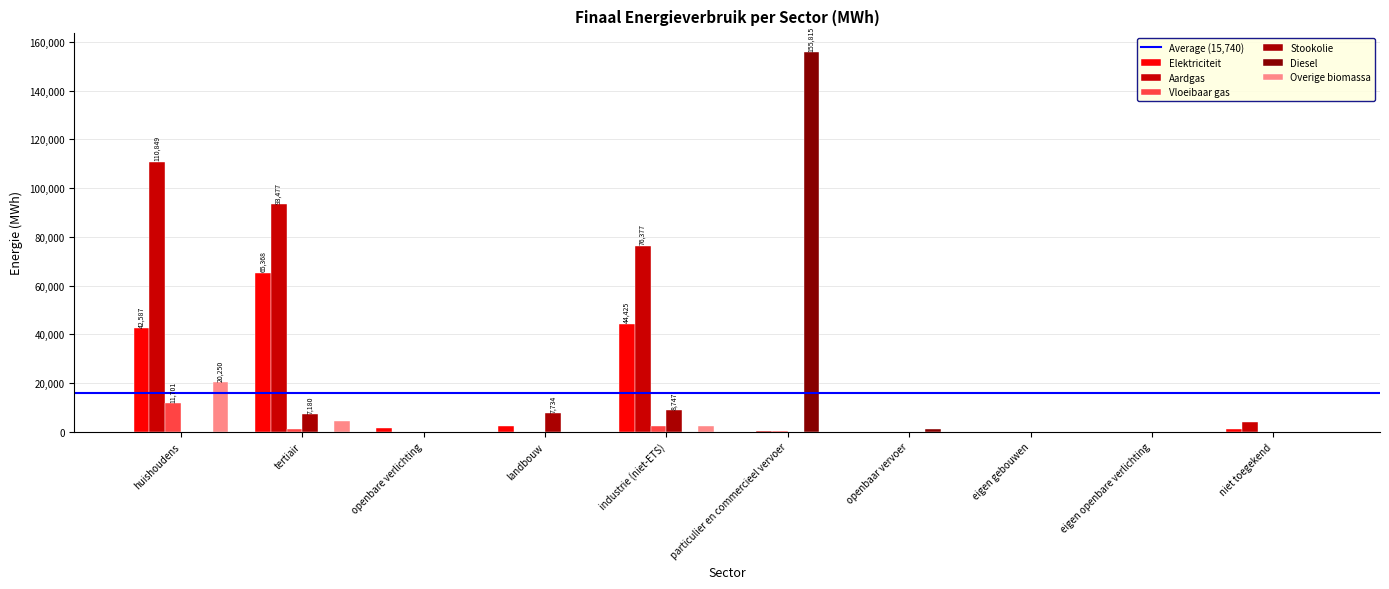

What is the sum of all Aardgas values?

284993.4